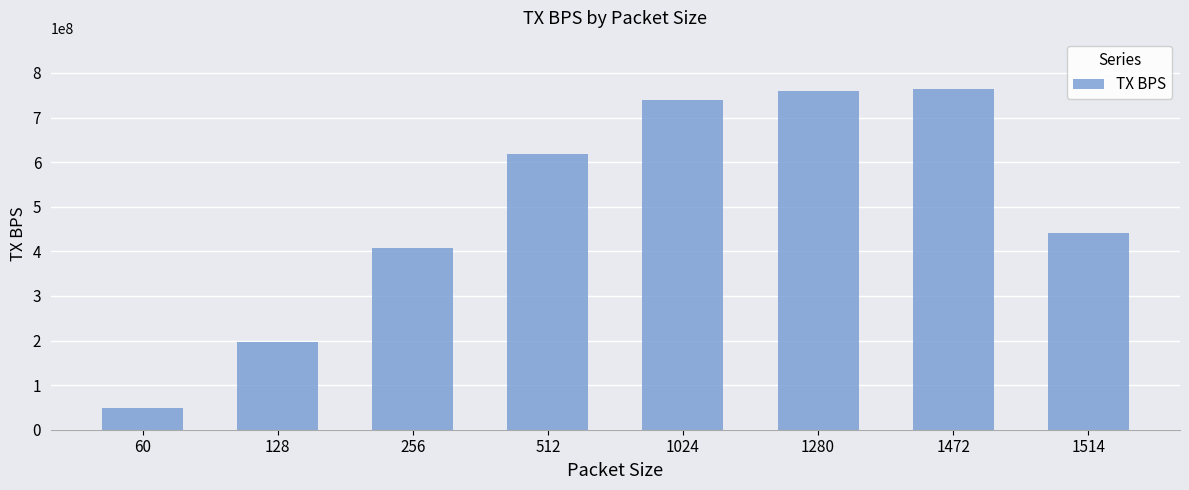

Read the value at 60.

48177542